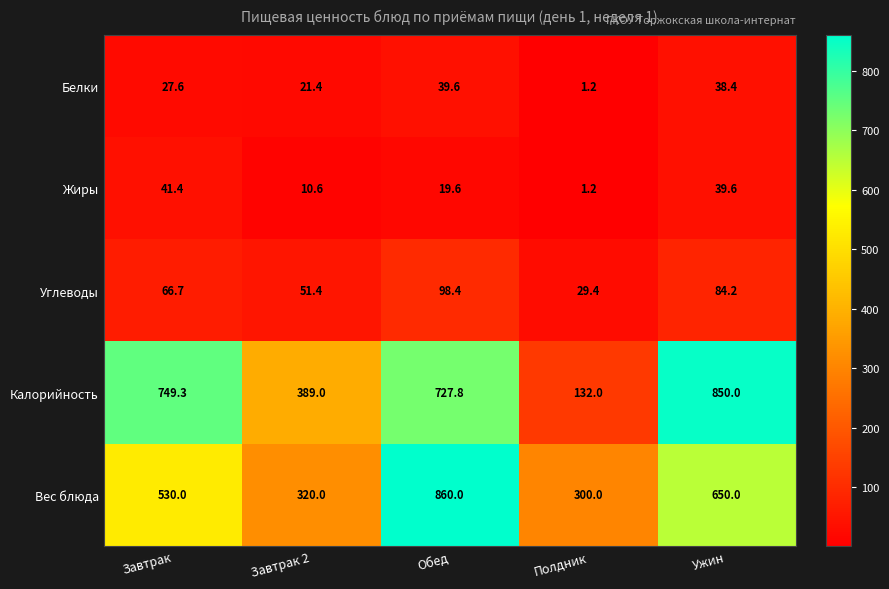

What is the minimum value shown in the chart?

1.2